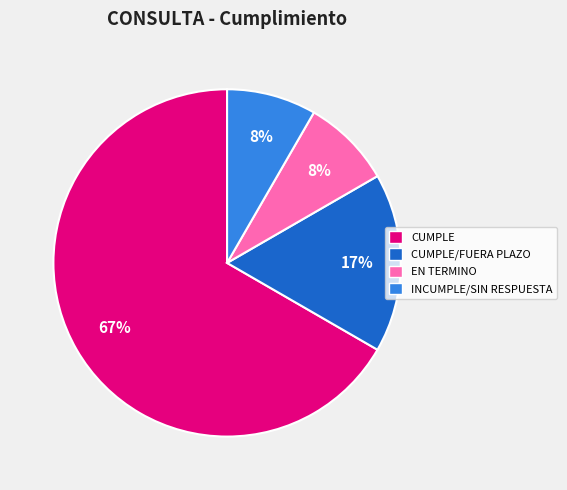

Is the sum of CUMPLE and EN TERMINO greater than half?

Yes